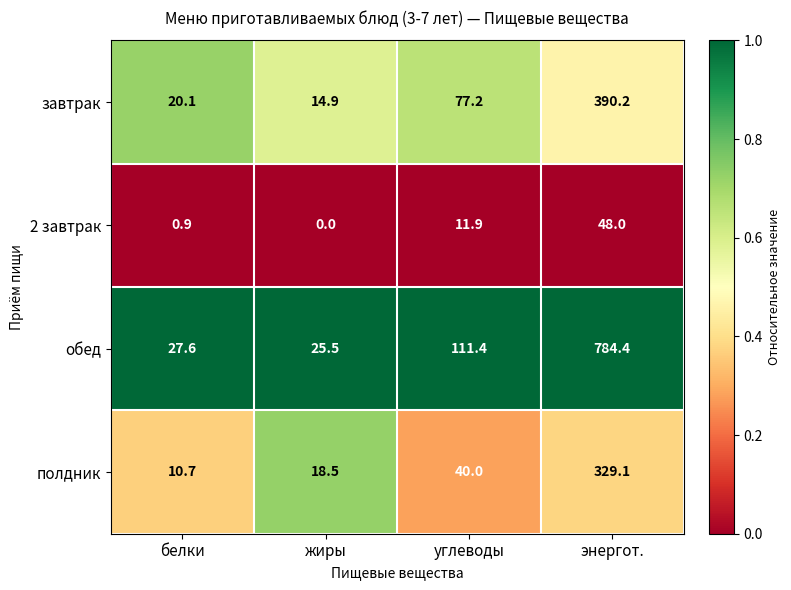

What is the difference between the highest and lowest values at энергот.?

736.4